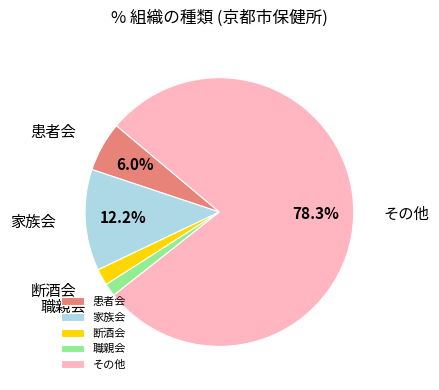

Does any single category account for the majority?

Yes